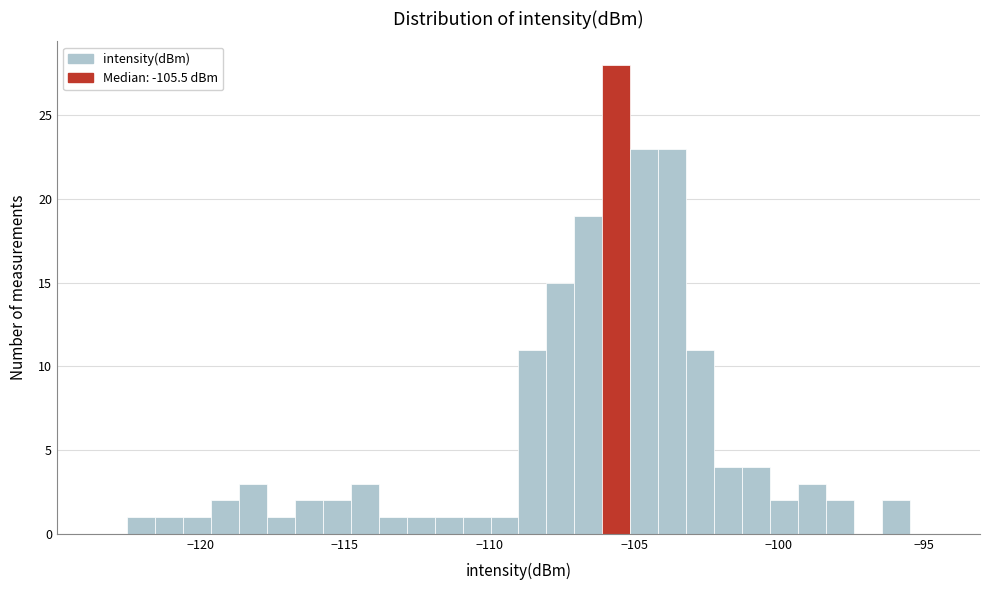

Read against the x-axis, roughly where is the centre of the tallest bar?

-105.5